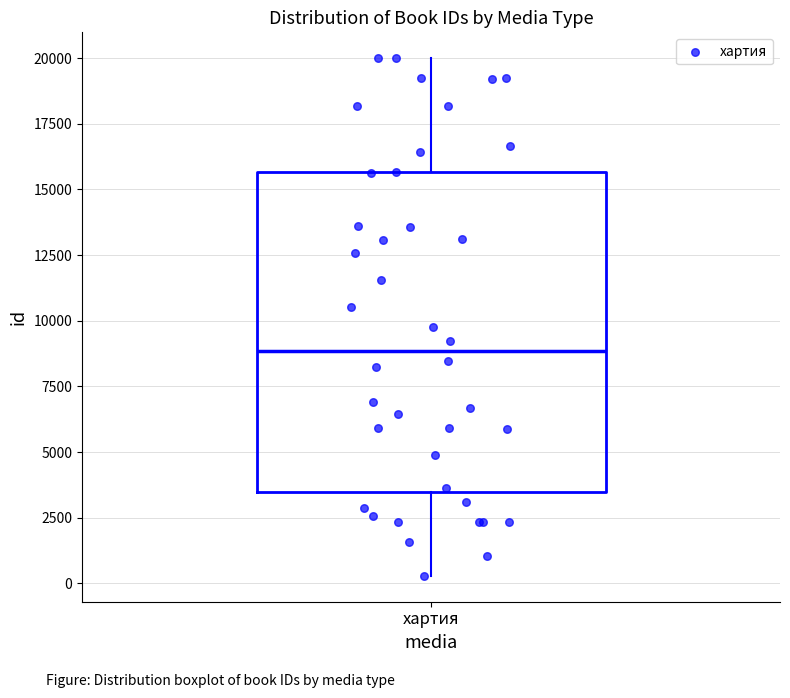

Where is the upper edge of the box for хартия on the y-axis? The values are not printed on the chart, so give them approximately, as read against the axis.

15500